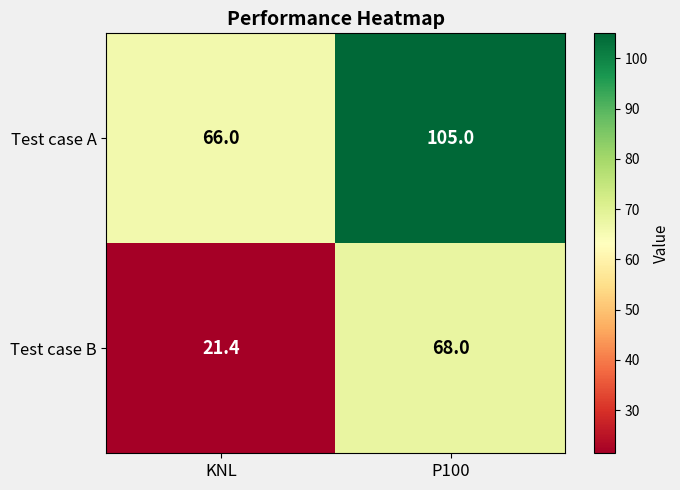

At how many categories does at least one series exceed 60?

2